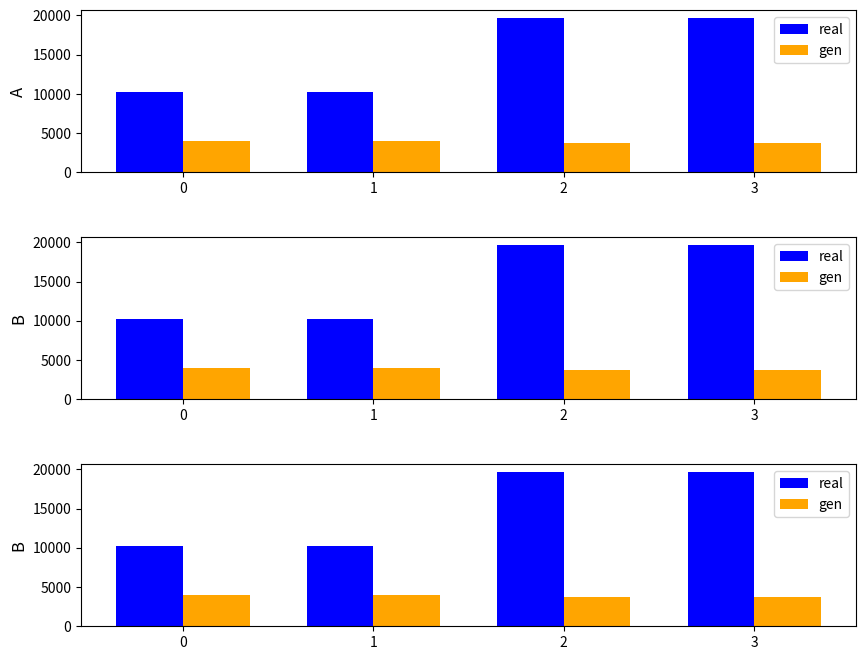

What is the difference between the real values at 1 and 2?

9420